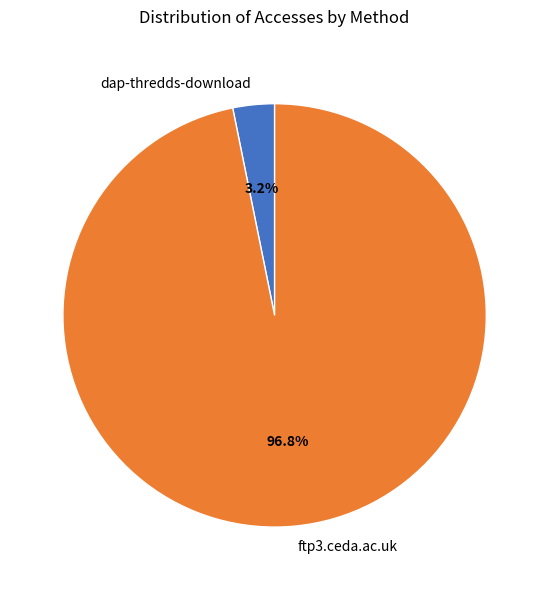

Does any single category account for the majority?

Yes